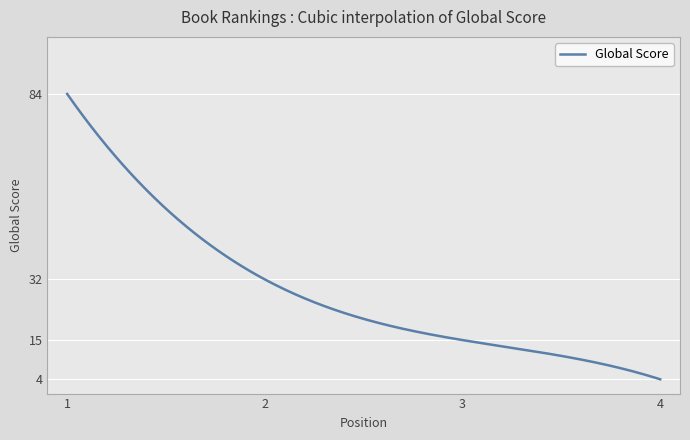

What is the greatest value displayed?

84.0